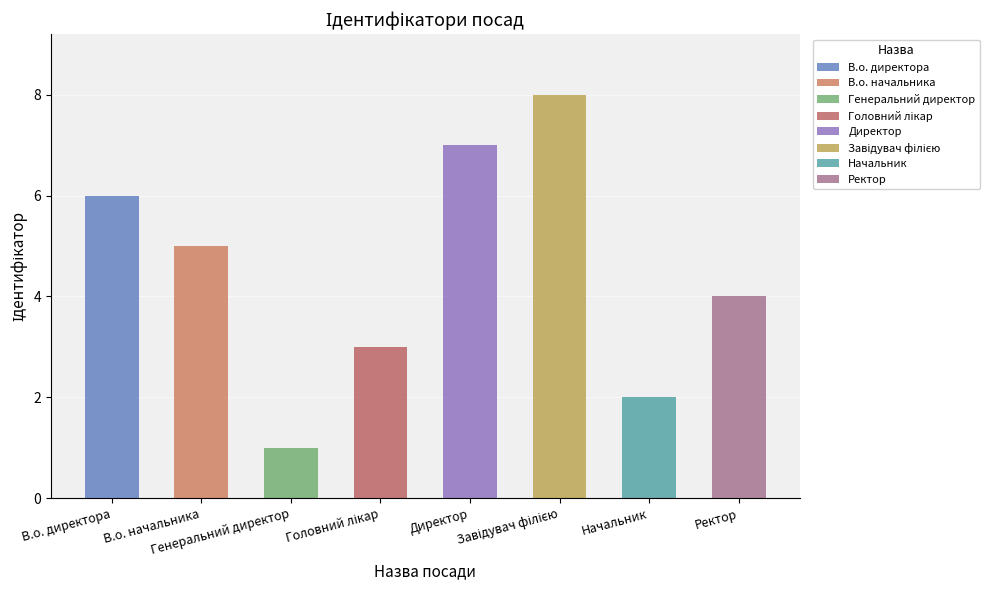

Approximately how many times larger is the value at Головний лікар compared to Завідувач філією?

0.4